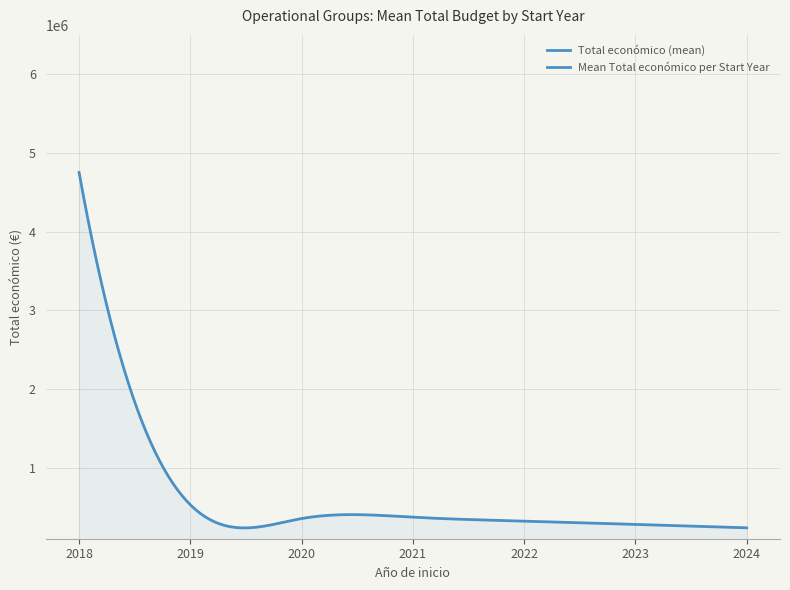

Is this an area chart (filled region under the line)?

Yes